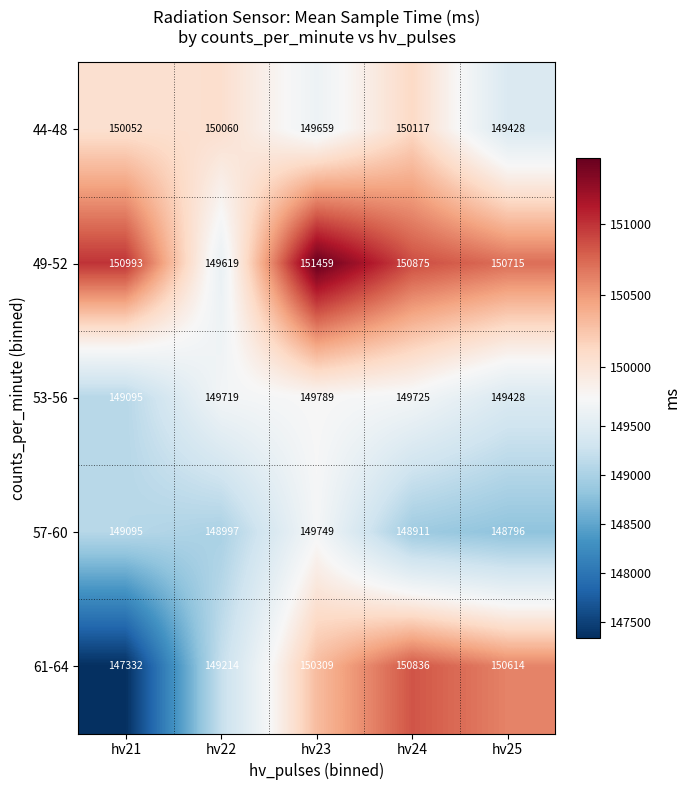

True or false: 49-52 has a value of 149619 at hv22.

True